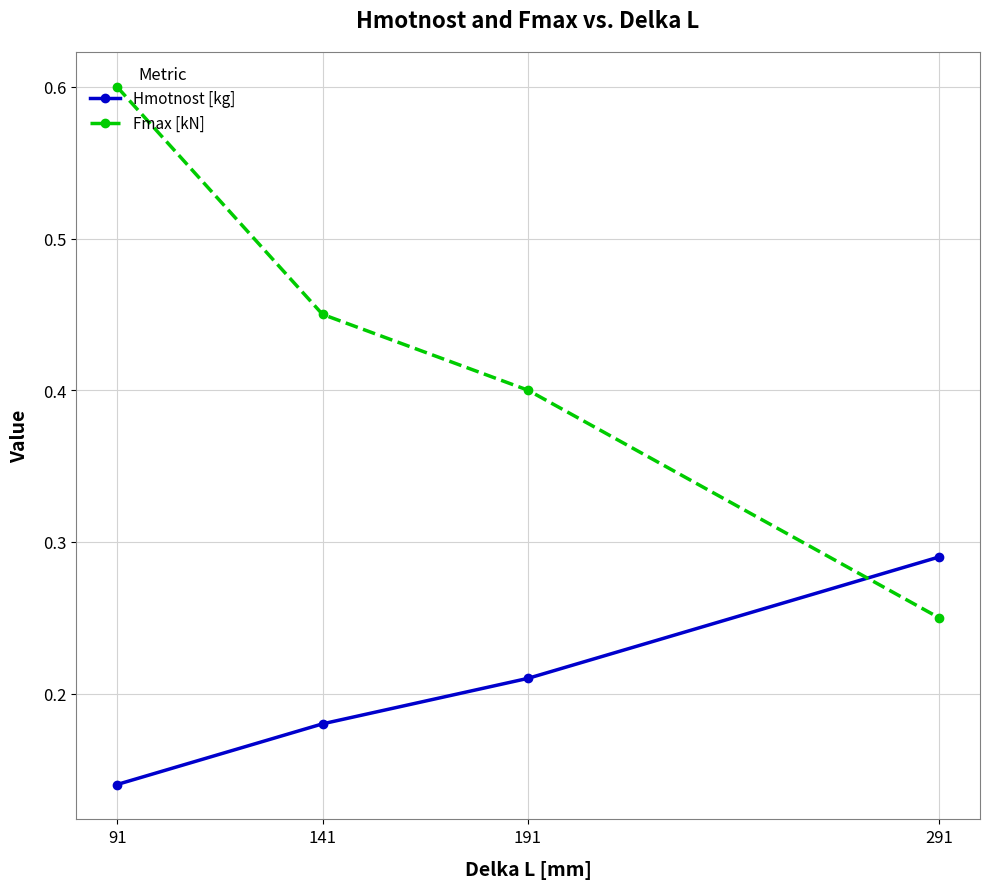

What is the value of the Fmax [kN] point at the 3rd from the left?

0.4